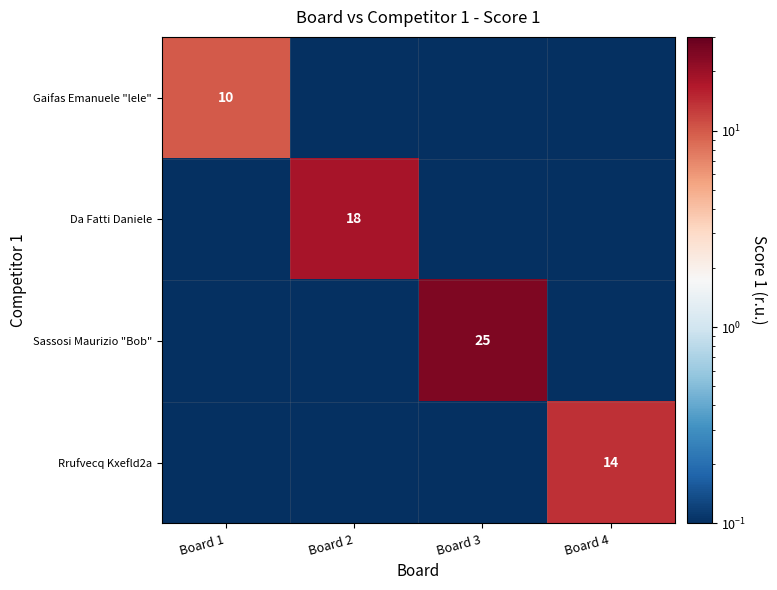

The Rrufvecq Kxefld2a series shows 14.0 at Board 4. True or false?

True